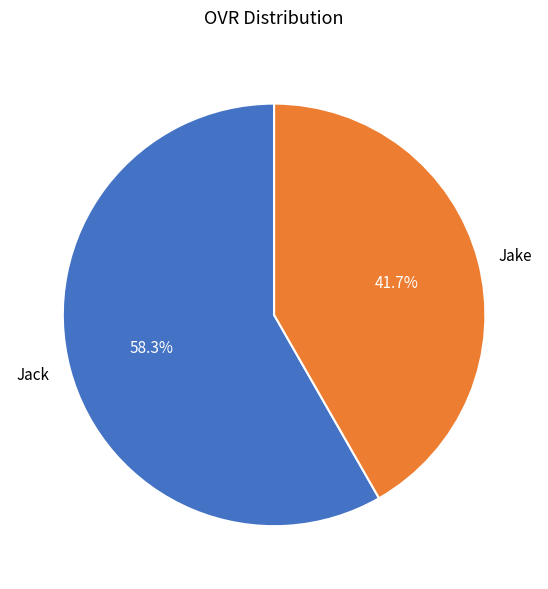

How many slices are in this pie chart?

2